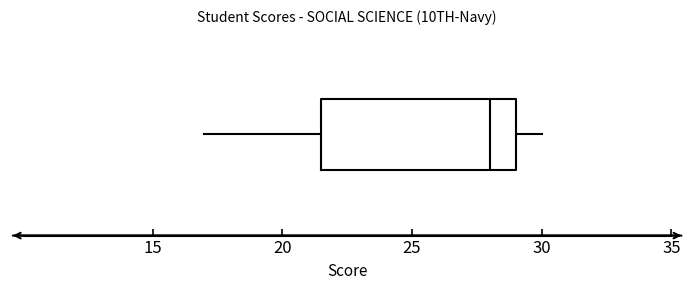

Where does the median line of the box sit on the x-axis? The values are not printed on the chart, so give them approximately, as read against the axis.

28.0